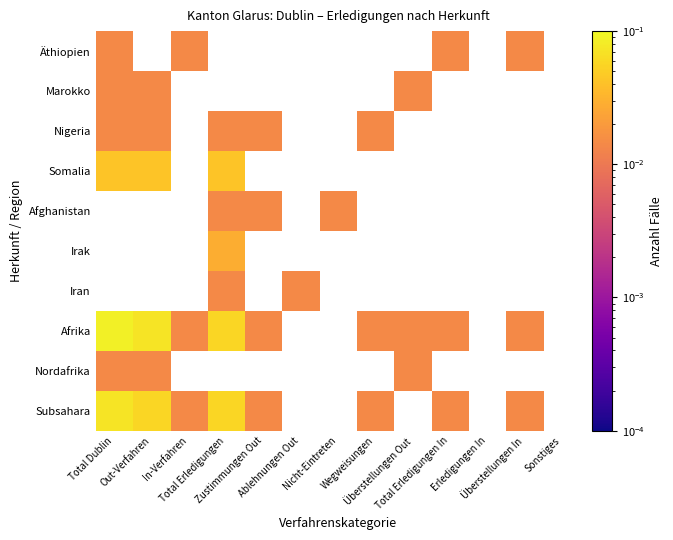

Which series has the widest spread of values?

Afrika